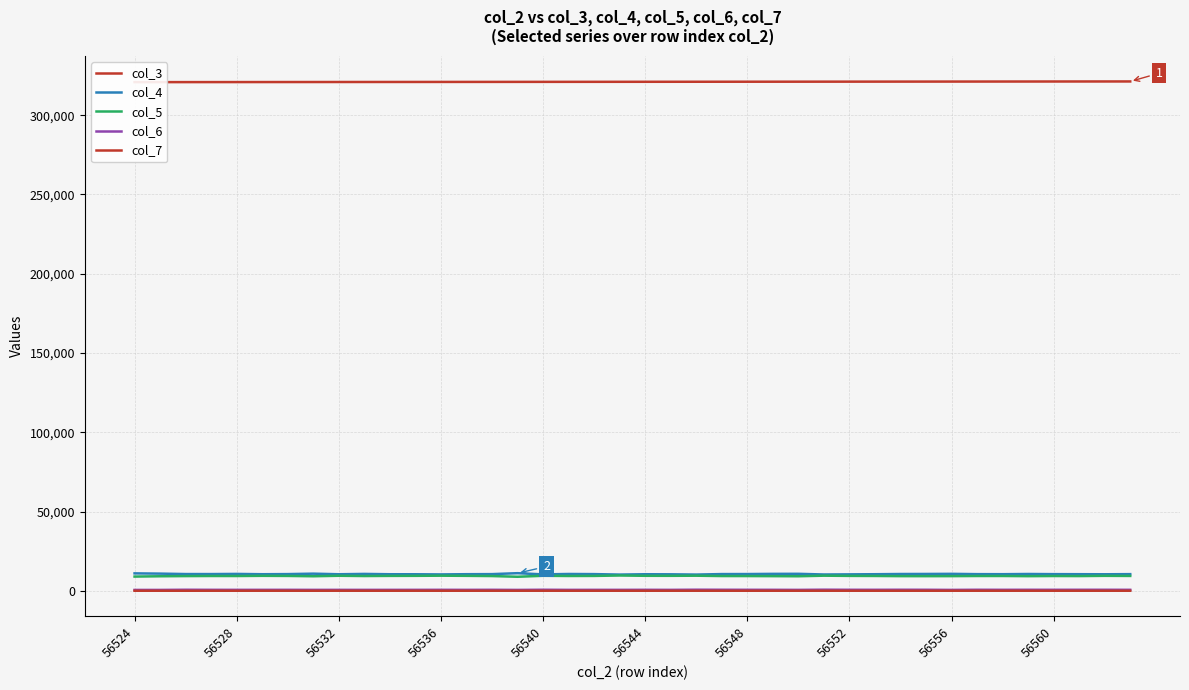

How many values in the col_3 series exceed 321077?

19